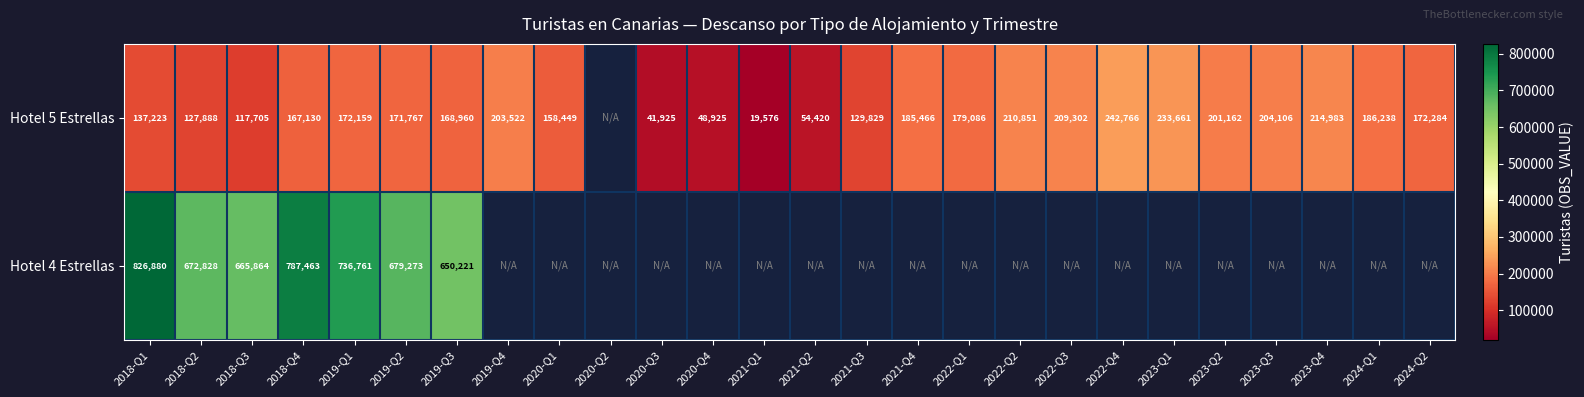

The Hotel 5 Estrellas series shows 94342 at 2019-Q1. True or false?

False